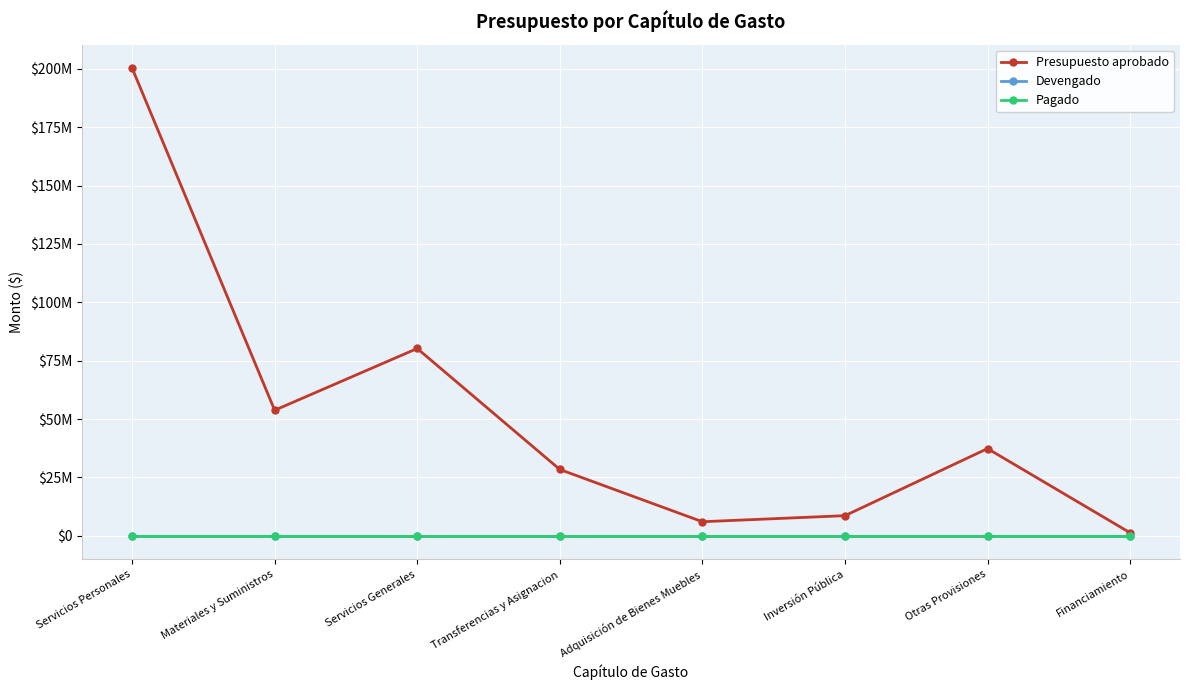

At which category does Presupuesto aprobado reach its first local valley?

Materiales y Suministros